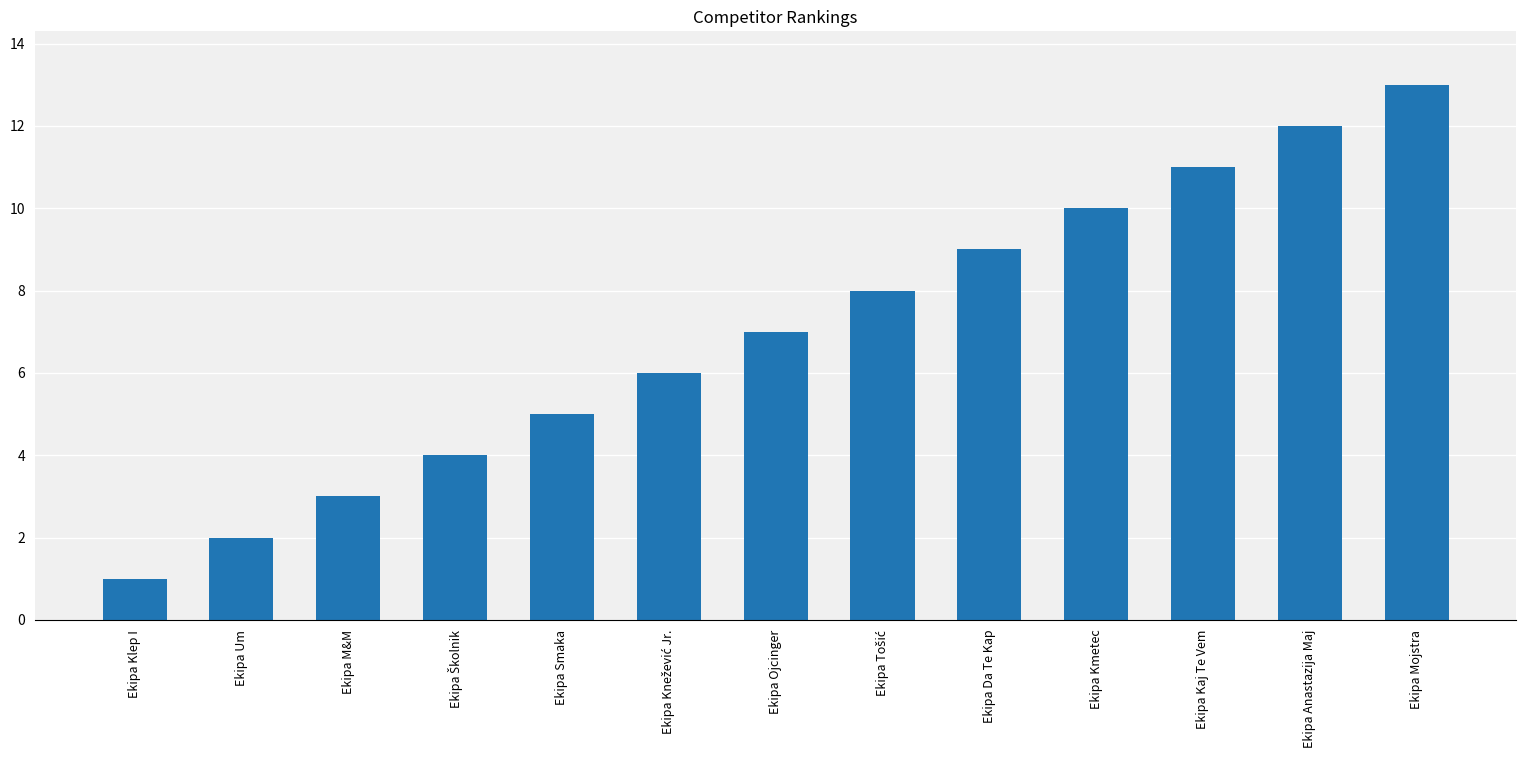

Are the bars grouped side by side (vs. stacked)?

No